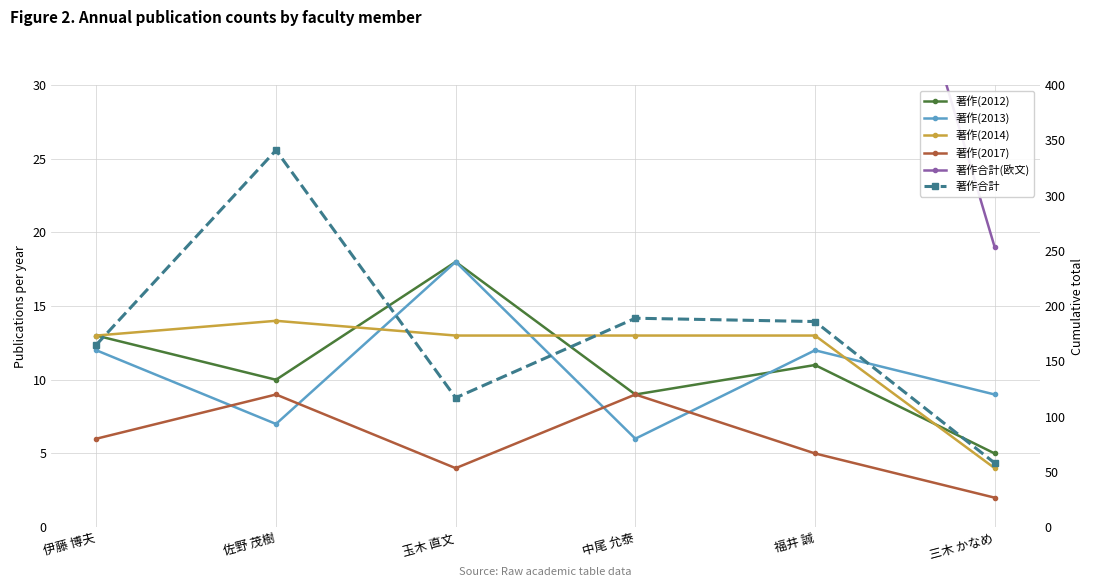

True or false: 著作(2013) has a value of 4 at 中尾 允泰.

False